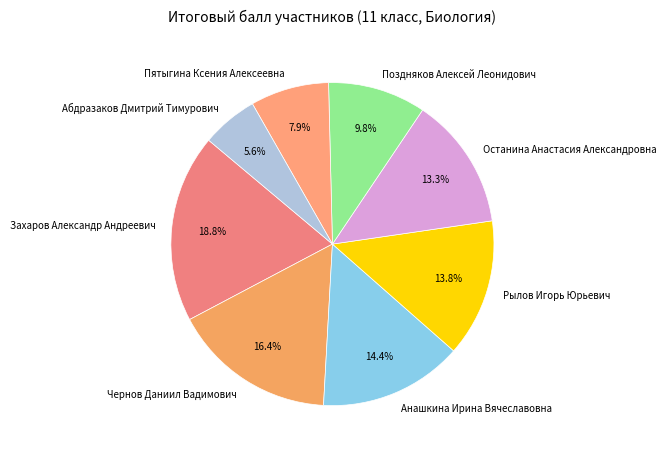

To the nearest percent, what is the difference between the largest and smallest slice percentages?

13%